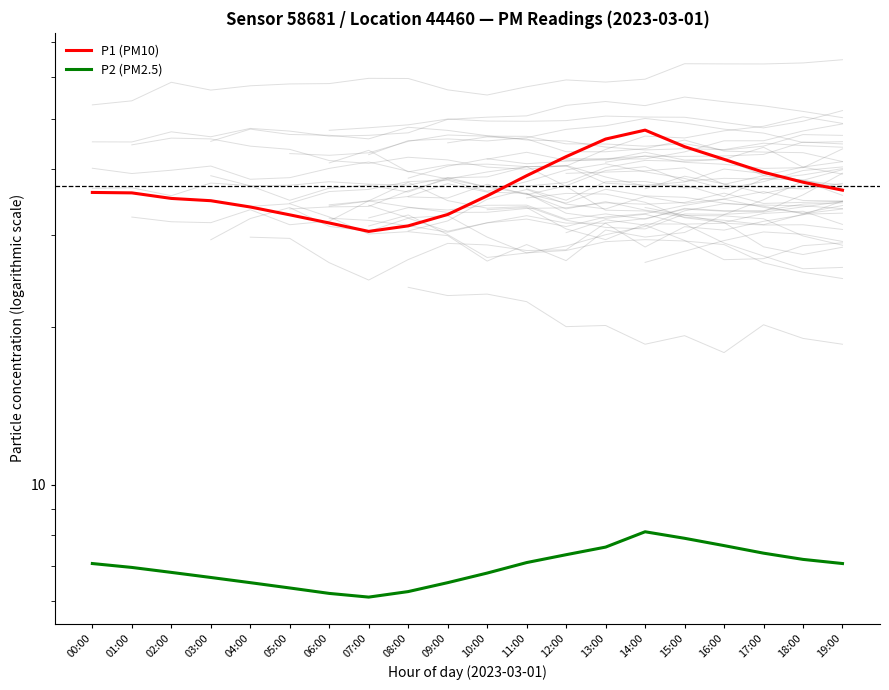

List the series in order of their overall mean, lowest first.

P2 (PM2.5), P1 (PM10)